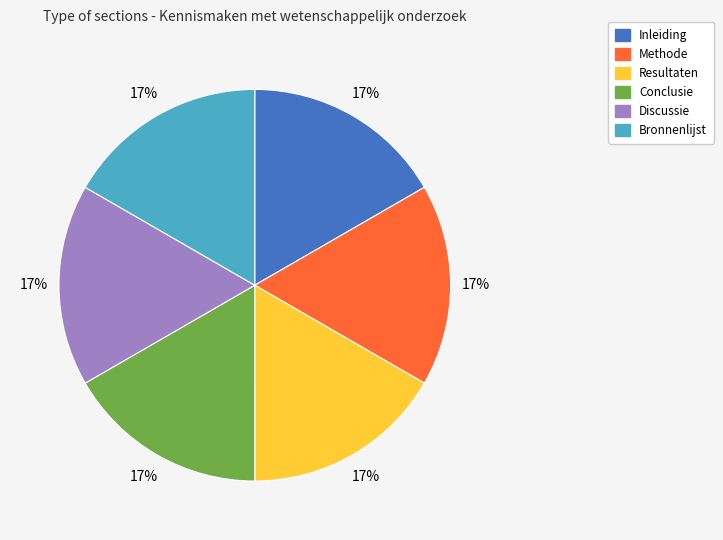

To the nearest percent, what is the combined percentage of Conclusie and Discussie?

33%